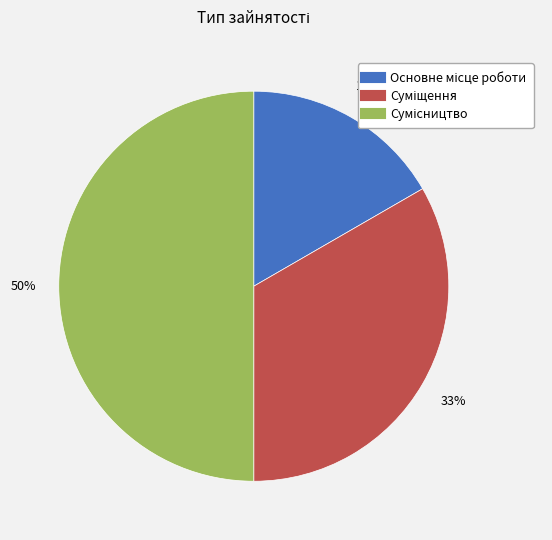

How many slices are in this pie chart?

3